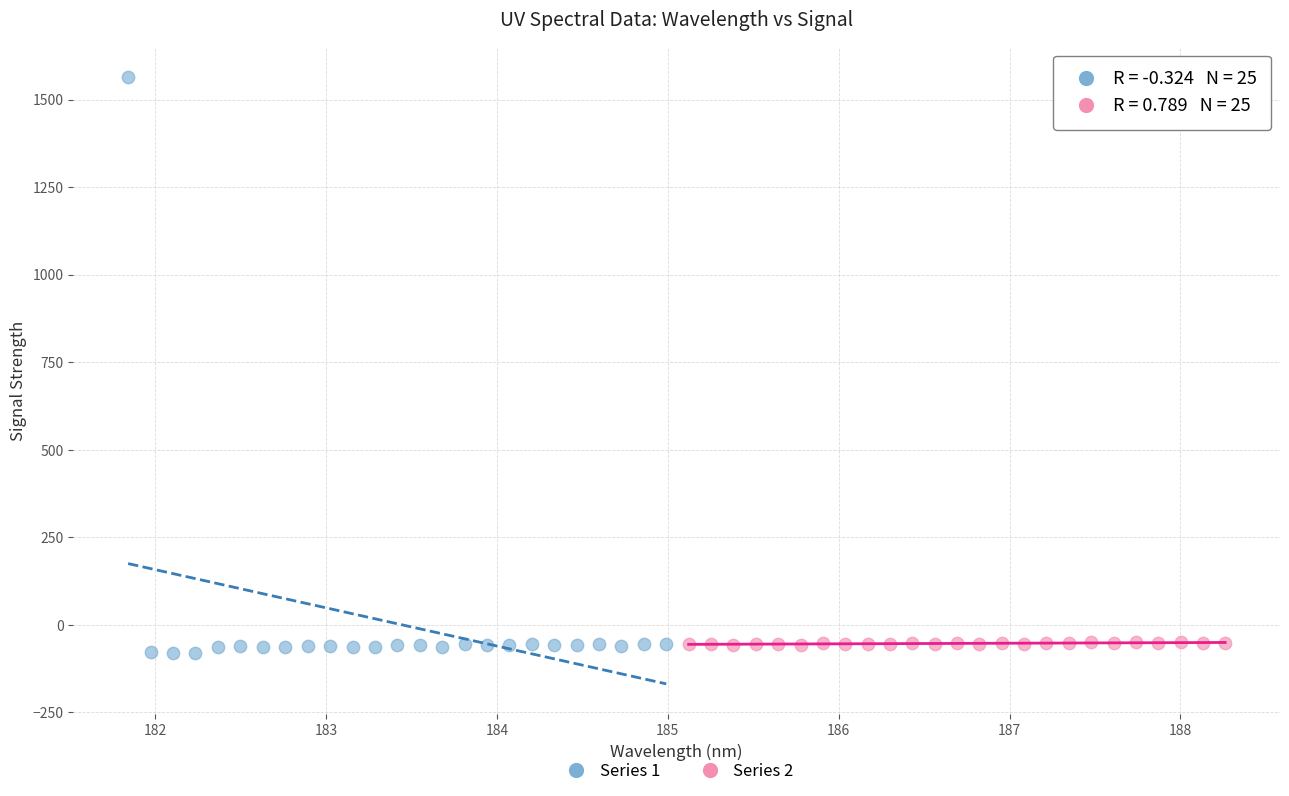

Which series reaches the minimum Y coordinate?

Series 1